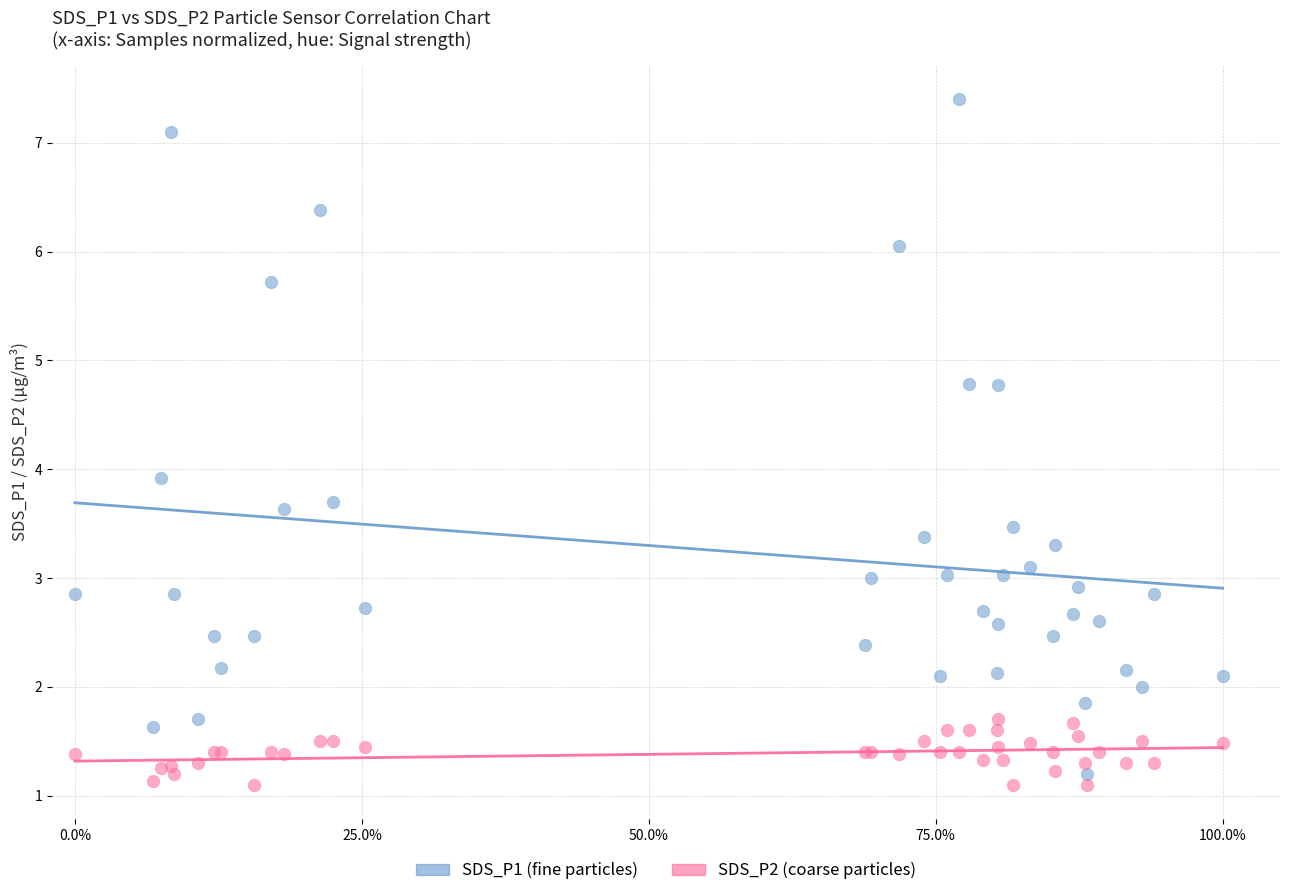

Which series has the largest Y range (max minus min)?

SDS_P1 (fine particles)